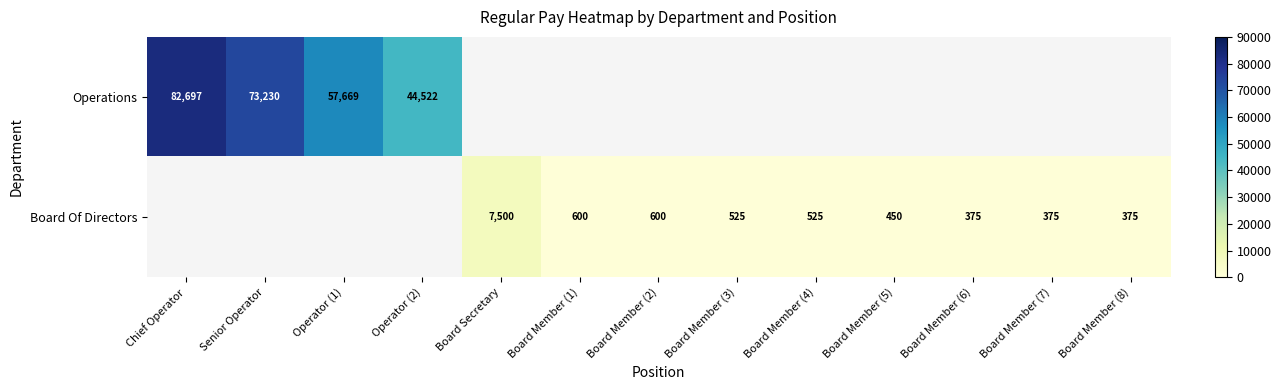

The value of Board Of Directors at Board Member (1) is 600. True or false?

True